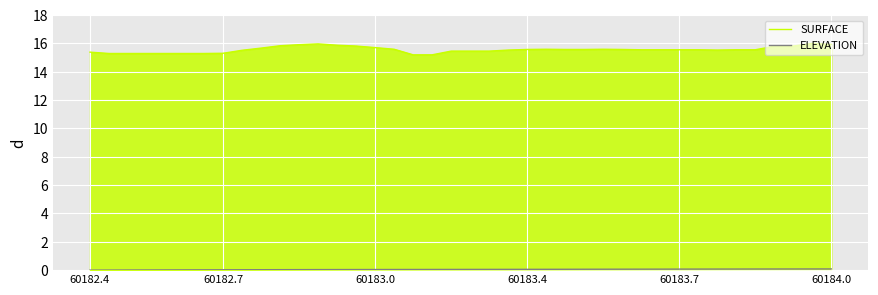

List the series in order of their overall mean, lowest first.

ELEVATION, SURFACE